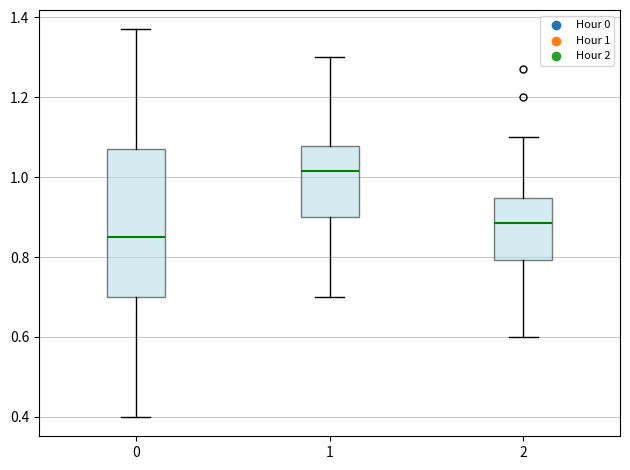

Reading left to right, read every box against the y-axis: the position of its median line, the range the box covers, and the ends of its whiskers. The values are not printed on the chart, so give them approximately, as read against the axis.

0: median 0.86, box 0.70 to 1.08, whiskers 0.40 to 1.38
1: median 1.02, box 0.90 to 1.08, whiskers 0.70 to 1.30
2: median 0.88, box 0.80 to 0.94, whiskers 0.60 to 1.10